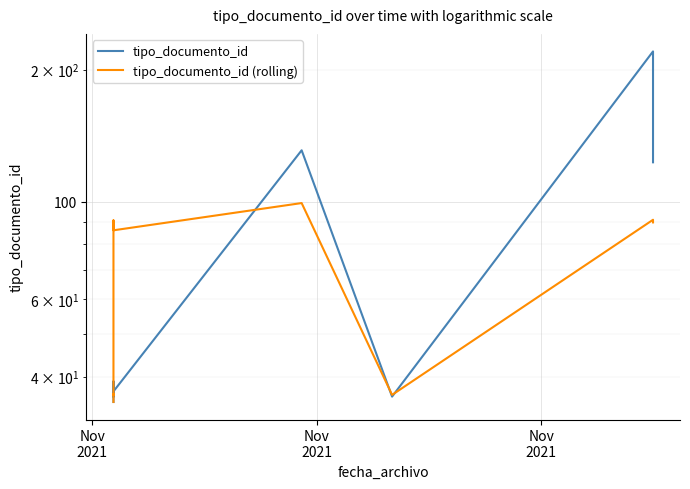

How many interior local valleys does the tipo_documento_id (rolling) series have?

3